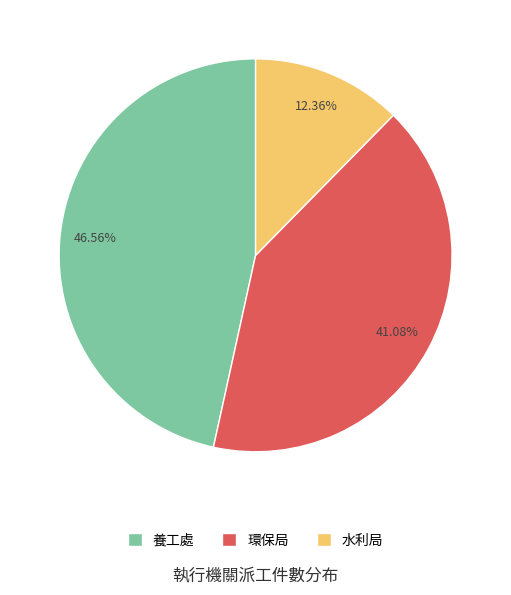

To the nearest percent, what is the difference between the largest and smallest slice percentages?

34%